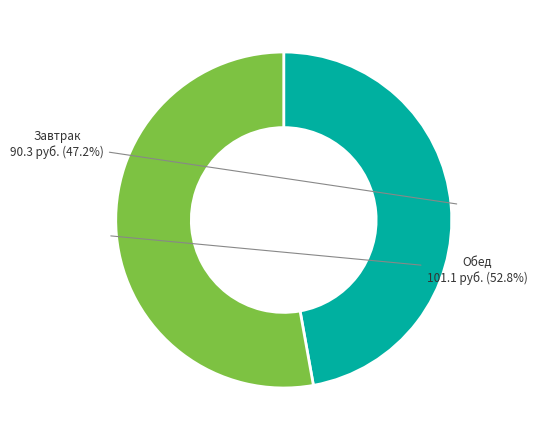

Is there any slice that represents more than half of the pie?

Yes